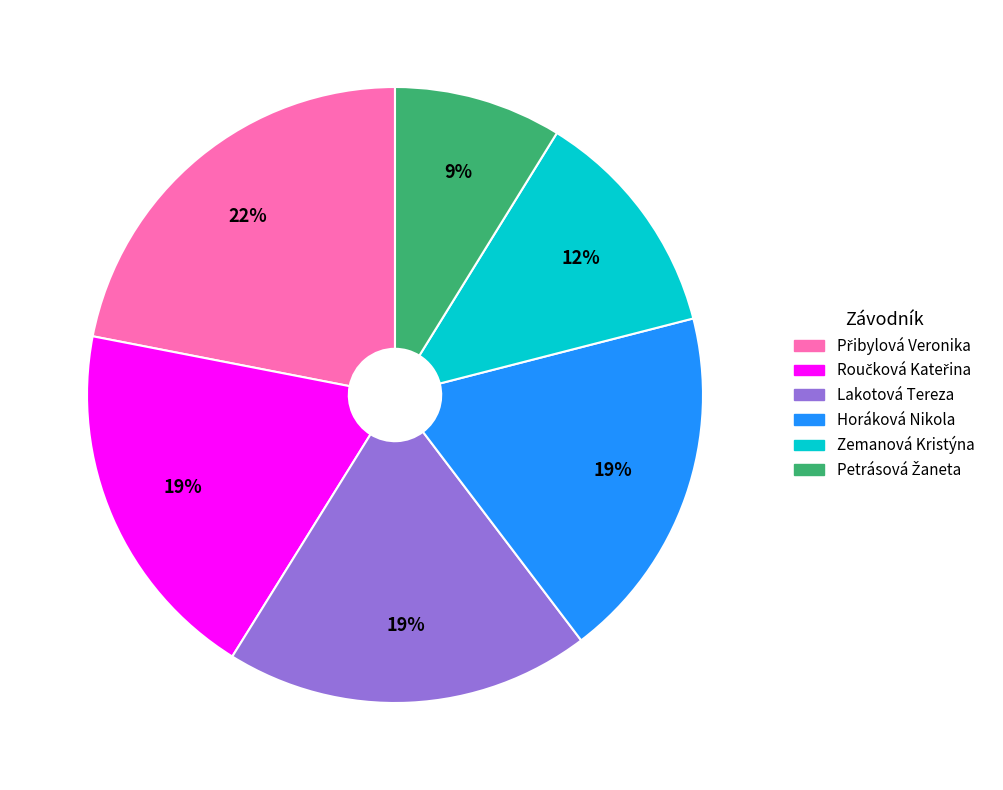

Is there any slice that represents more than half of the pie?

No